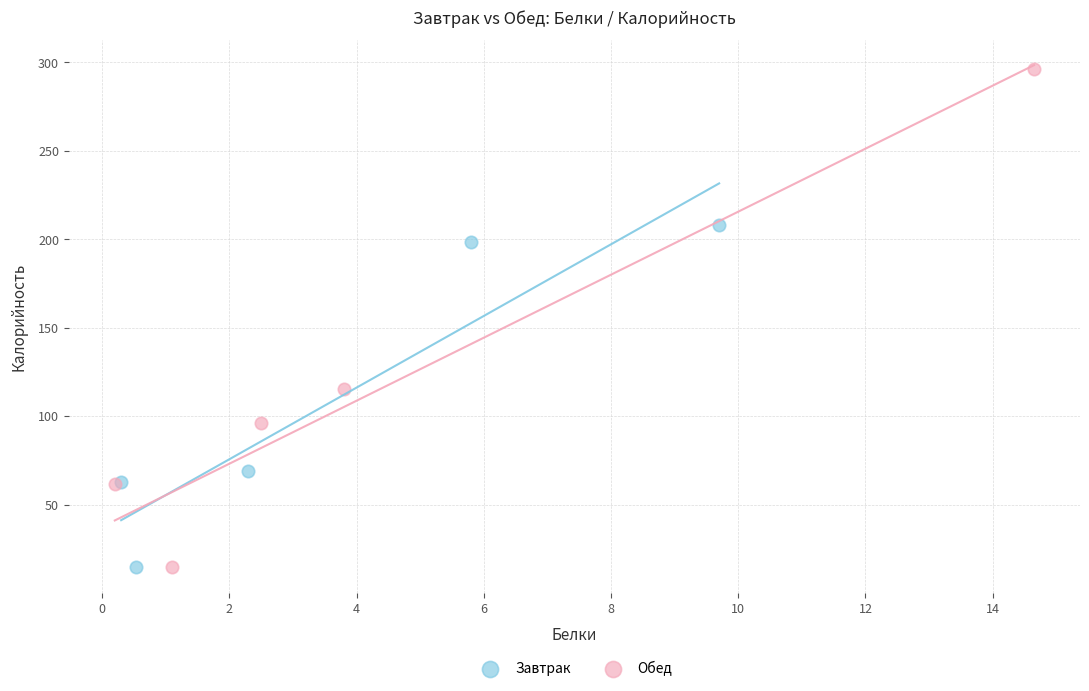

Which series contains the highest Y value?

Обед